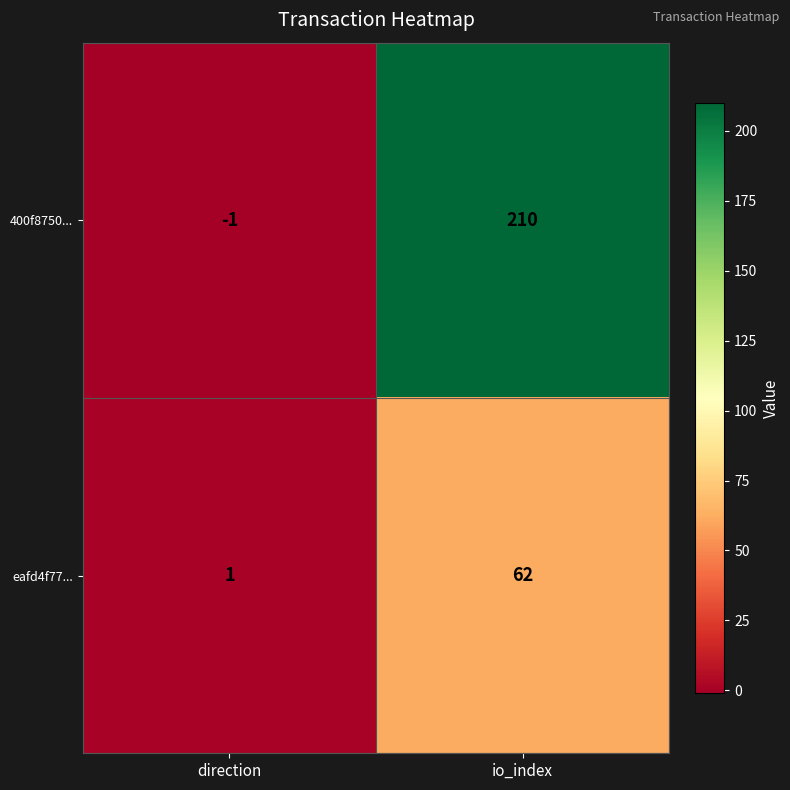

At which label is eafd4f77... closest to 31?

direction